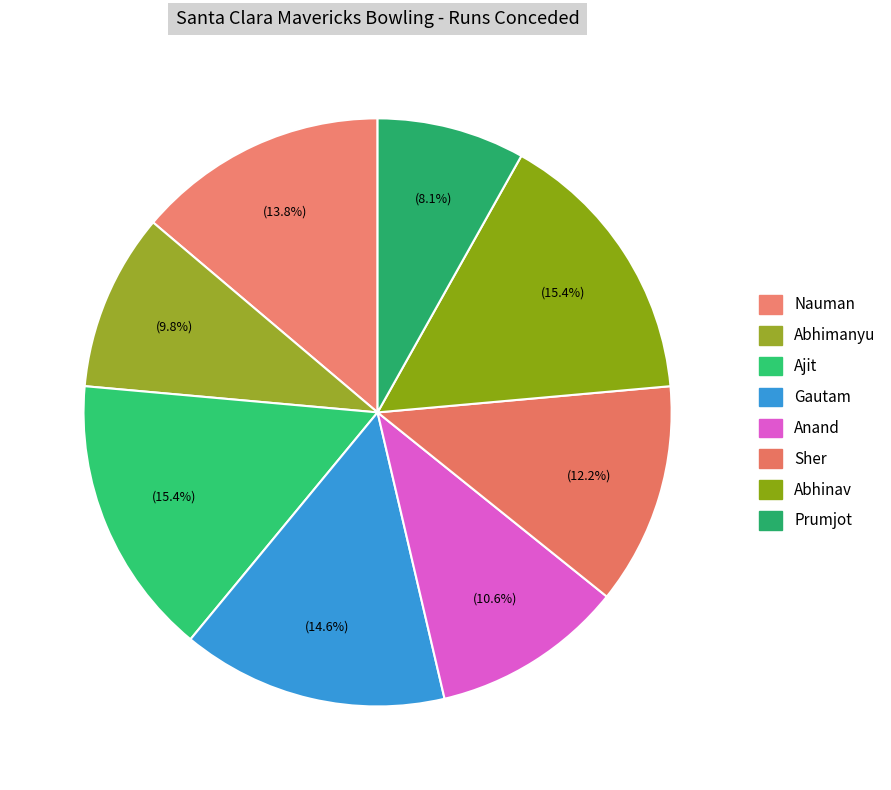

Count the number of slices in the pie.

8